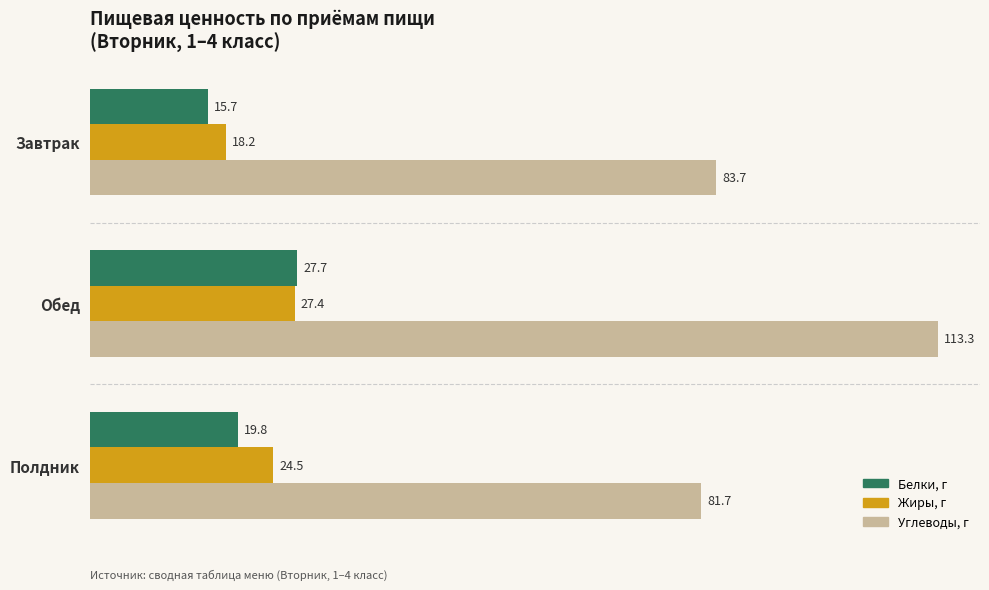

What are all the series names shown in the legend?

Белки, г, Жиры, г, Углеводы, г